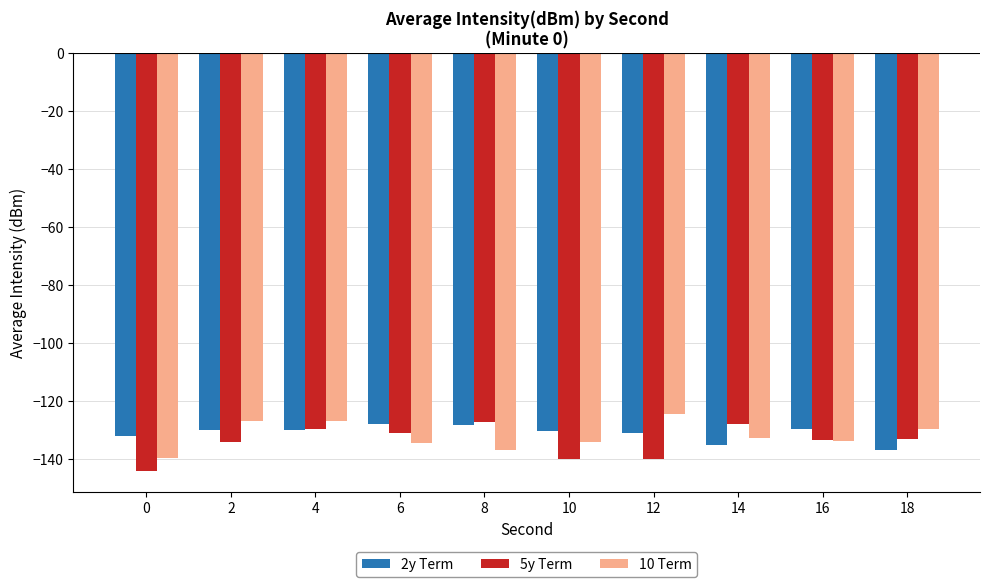

Is the value of 5y Term at 6 greater than the value of 10 Term at 4?

No